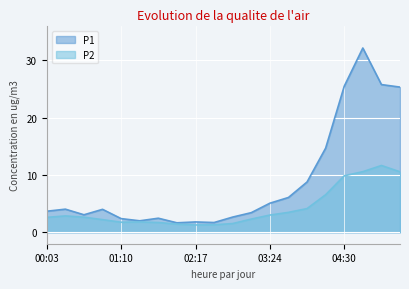

At how many categories does at least one series exceed 20?

4